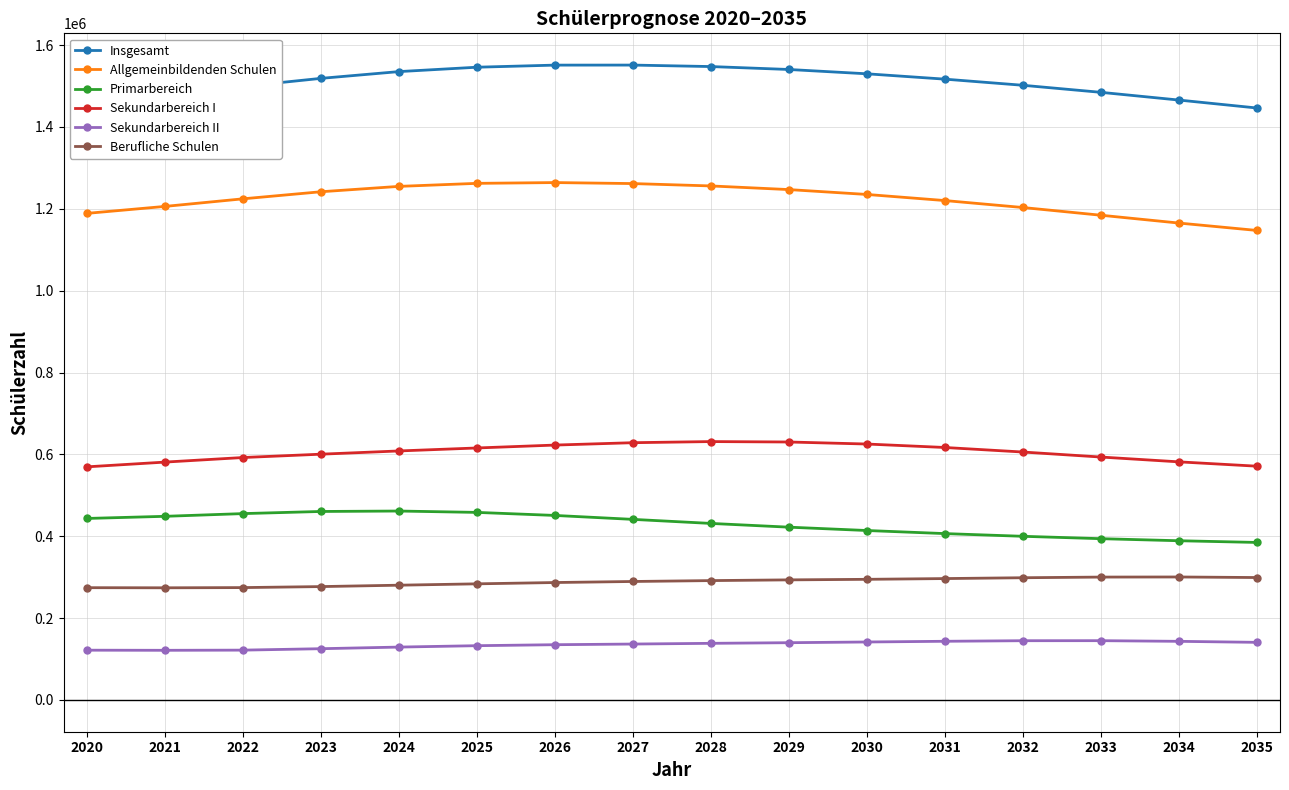

In Allgemeinbildenden Schulen, how many points are higher than both neighbors (excluding endpoints)?

1